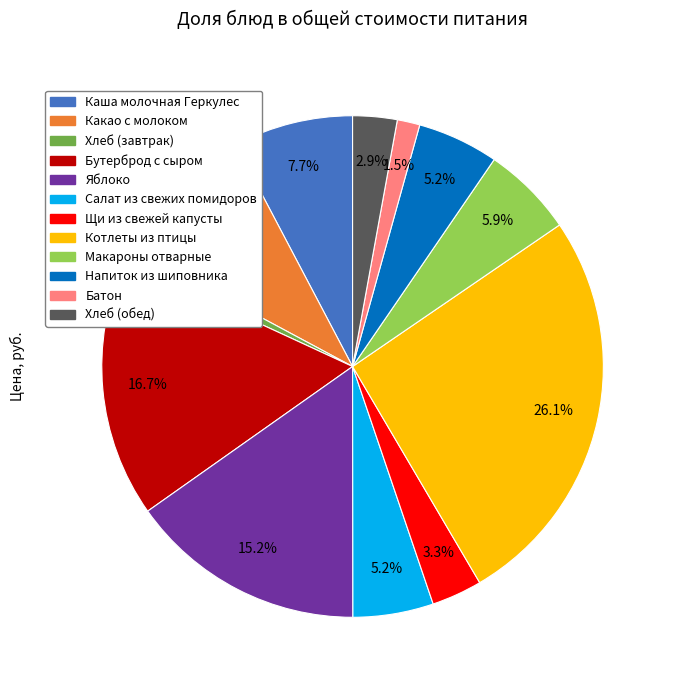

Approximately how many times larger is the value at Салат из свежих помидоров compared to Напиток из шиповника?

1.0